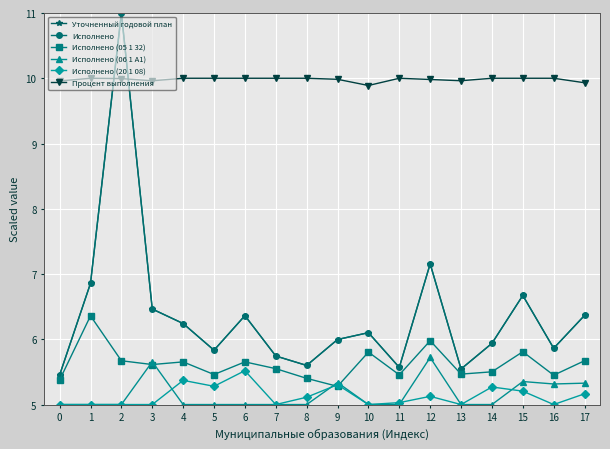

Is this an area chart (filled region under the line)?

No